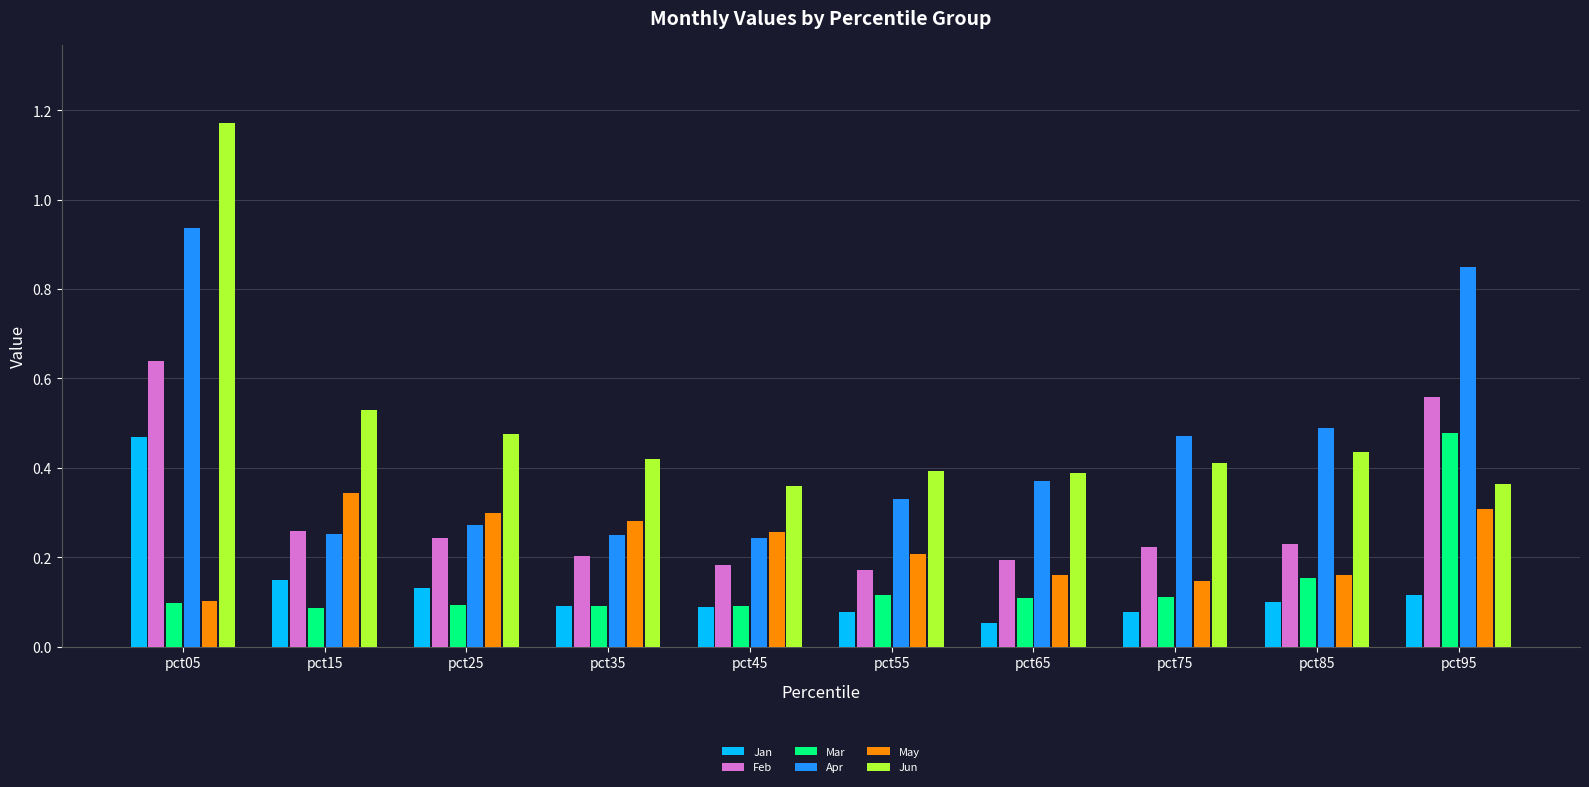

Which label corresponds to the smallest value in the chart?

pct65